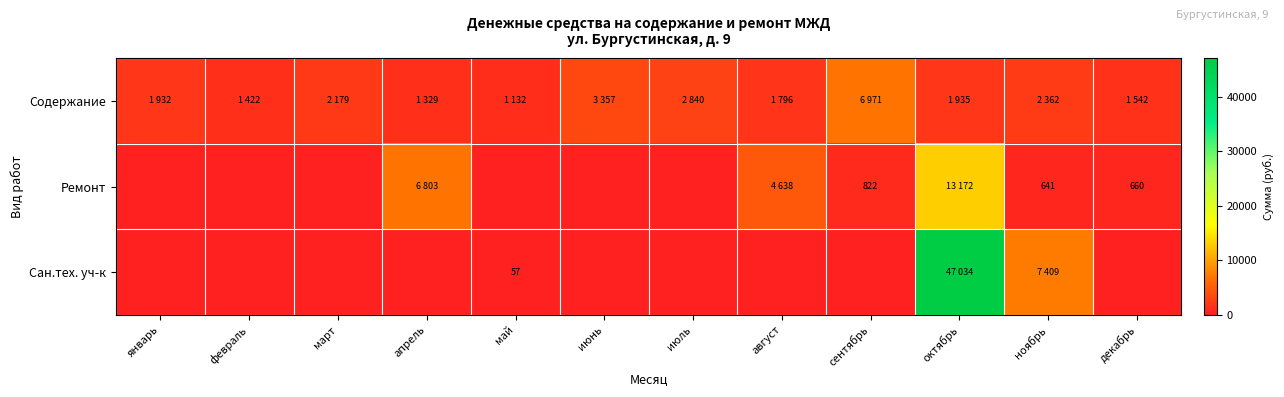

The value of Ремонт at ноябрь is 641. True or false?

True